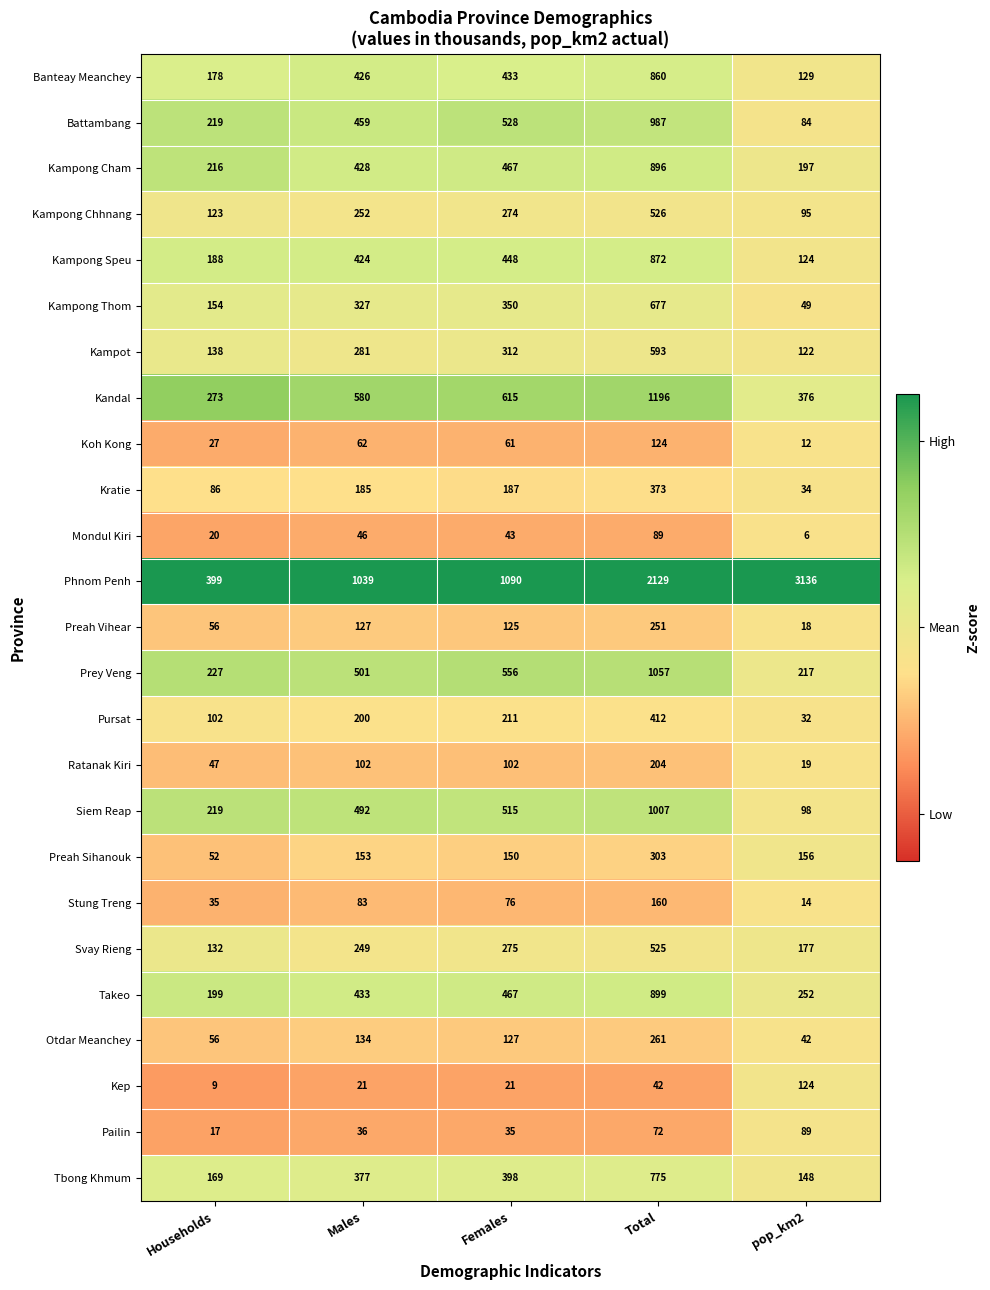

Which series has the largest range (max minus min)?

Phnom Penh